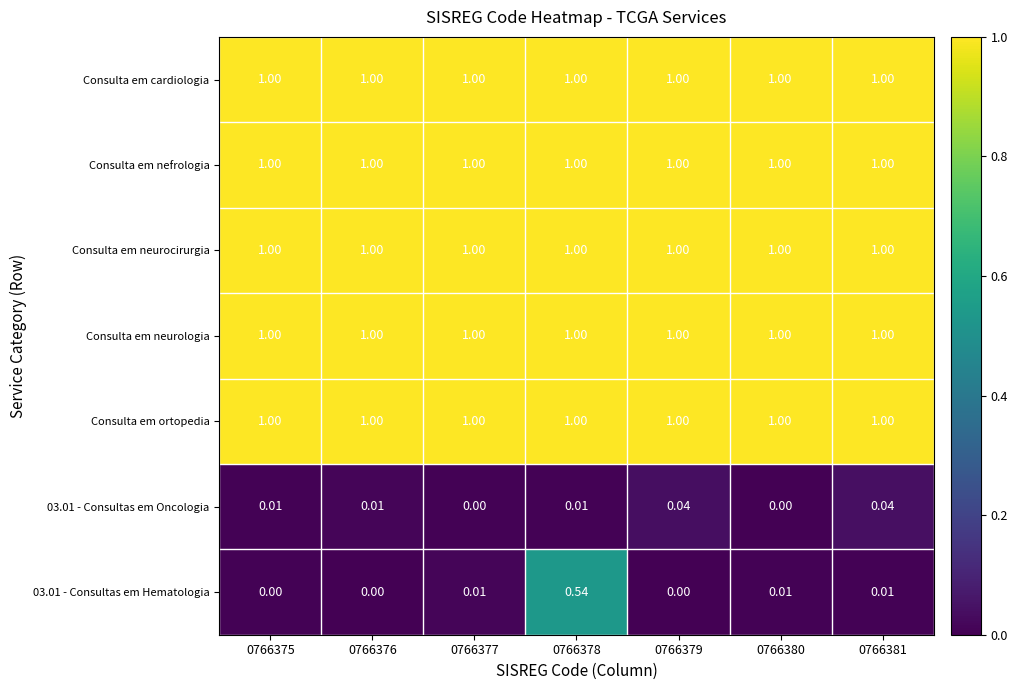

What is the total value across all series at 0766381?

5.0